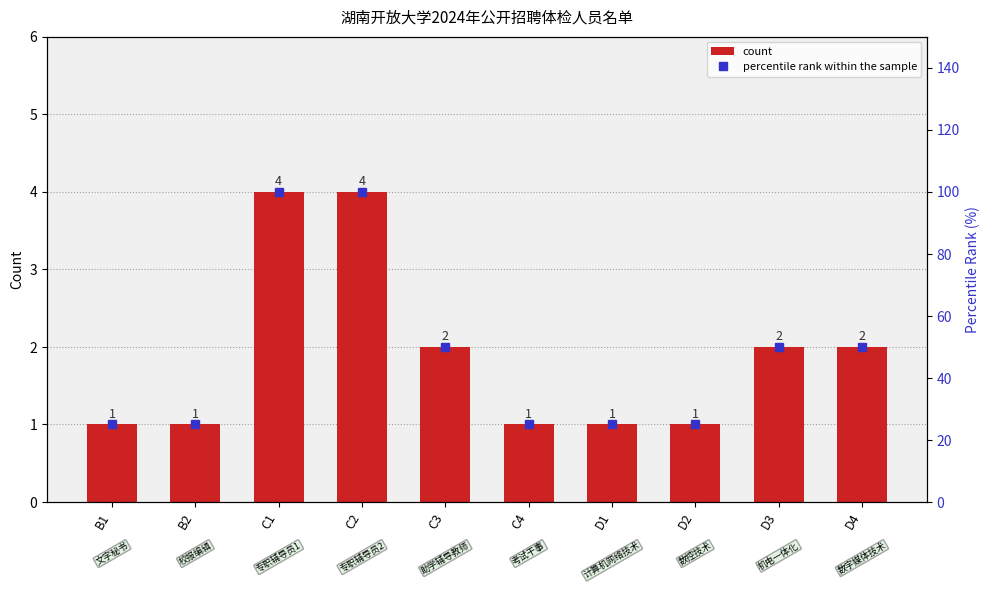

Reading left to right, extract all data points from this chart.

count: B1=1	B2=1	C1=4	C2=4	C3=2	C4=1	D1=1	D2=1	D3=2	D4=2
percentile rank within the sample: B1=25	B2=25	C1=100	C2=100	C3=50	C4=25	D1=25	D2=25	D3=50	D4=50